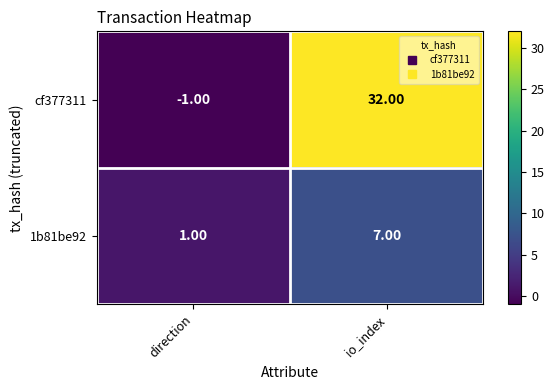

Which category has the lowest value across all series?

direction